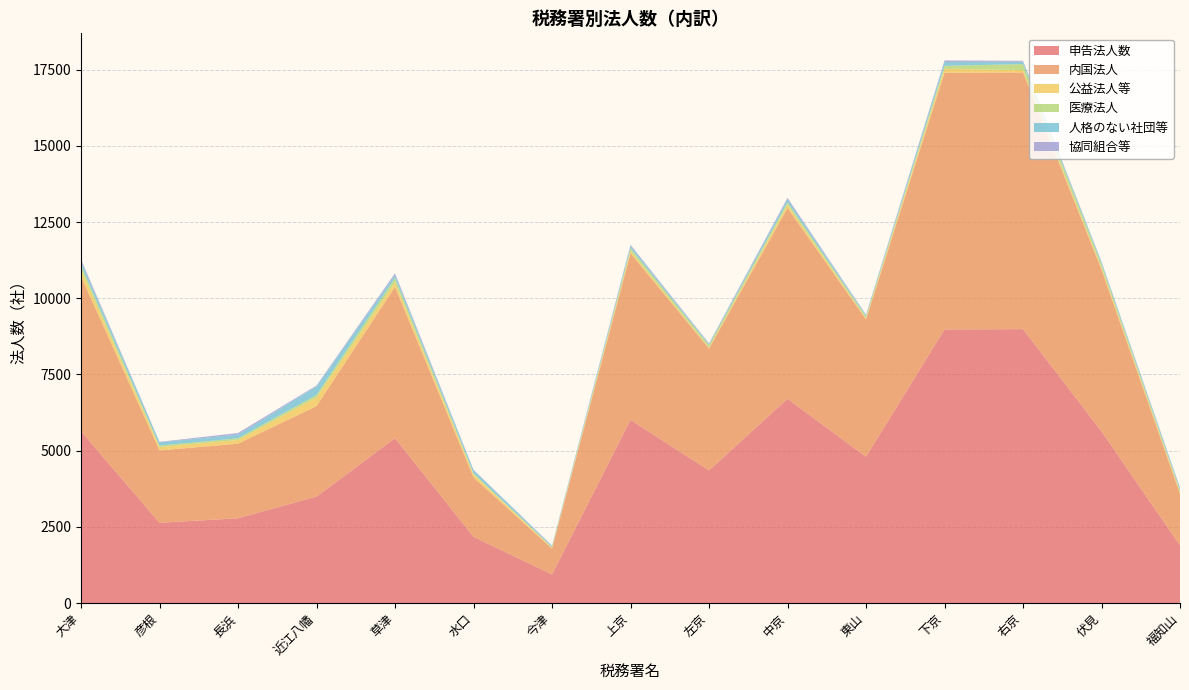

Reading left to right, list all the values displayed in this chart.

申告法人数: 大津=5639	彦根=2637	長浜=2784	近江八幡=3496	草津=5412	水口=2174	今津=943	上京=6011	左京=4353	中京=6702	東山=4802	下京=8978	右京=8987	伏見=5635	福知山=1894
内国法人: 大津=5080	彦根=2373	長浜=2447	近江八幡=2969	草津=4961	水口=1950	今津=847	上京=5467	左京=3999	中京=6259	東山=4506	下京=8420	右京=8419	伏見=5312	福知山=1692
公益法人等: 大津=225	彦根=109	長浜=122	近江八幡=284	草津=156	水口=101	今津=33	上京=74	左京=30	中京=103	東山=36	下京=125	右京=79	伏見=63	福知山=72
医療法人: 大津=135	彦根=50	長浜=54	近江八幡=78	草津=135	水口=35	今津=17	上京=89	左京=83	中京=80	東山=61	下京=101	右京=194	伏見=109	福知山=42
人格のない社団等: 大津=136	彦根=109	長浜=122	近江八幡=284	草津=99	水口=101	今津=33	上京=74	左京=30	中京=103	東山=36	下京=125	右京=79	伏見=63	福知山=72
協同組合等: 大津=59	彦根=13	長浜=52	近江八幡=27	草津=57	水口=15	今津=15	上京=38	左京=24	中京=47	東山=20	下京=50	右京=31	伏見=19	福知山=21